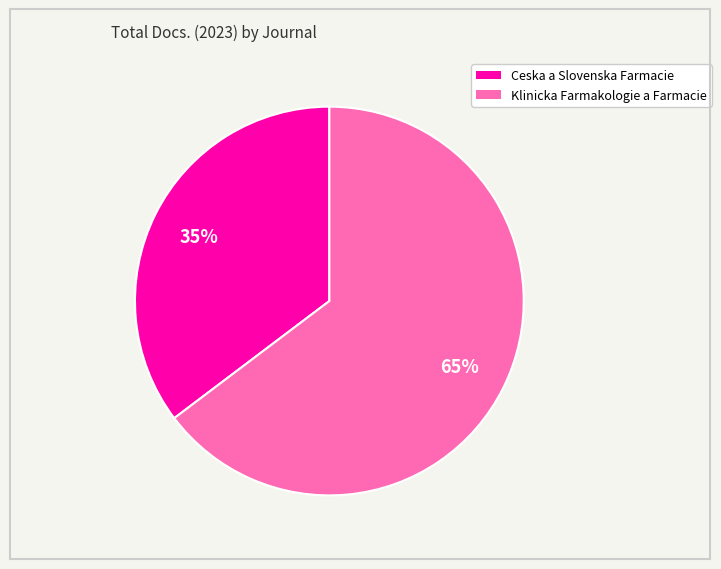

Do Ceska a Slovenska Farmacie and Klinicka Farmakologie a Farmacie together represent more than half of the pie?

Yes